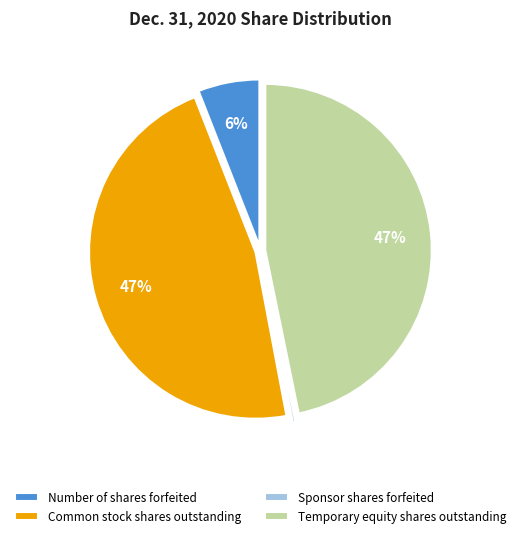

To the nearest percent, what is the difference between the largest and smallest slice percentages?

47%